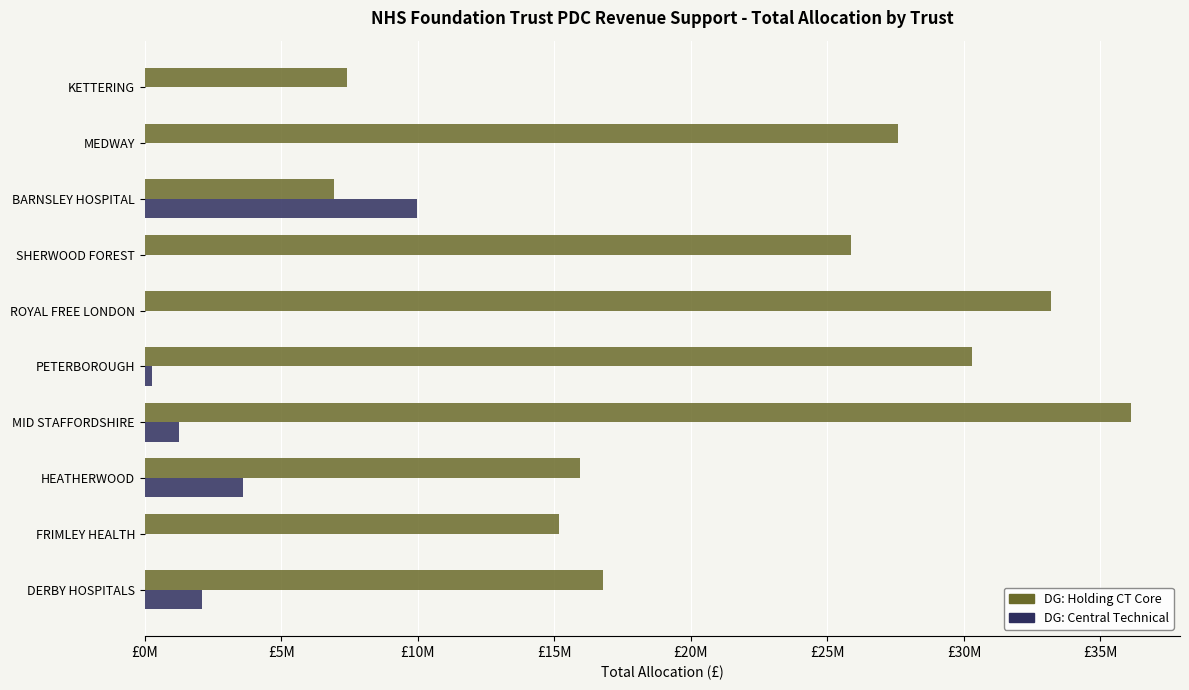

What are all the series names shown in the legend?

DG: Holding CT Core, DG: Central Technical